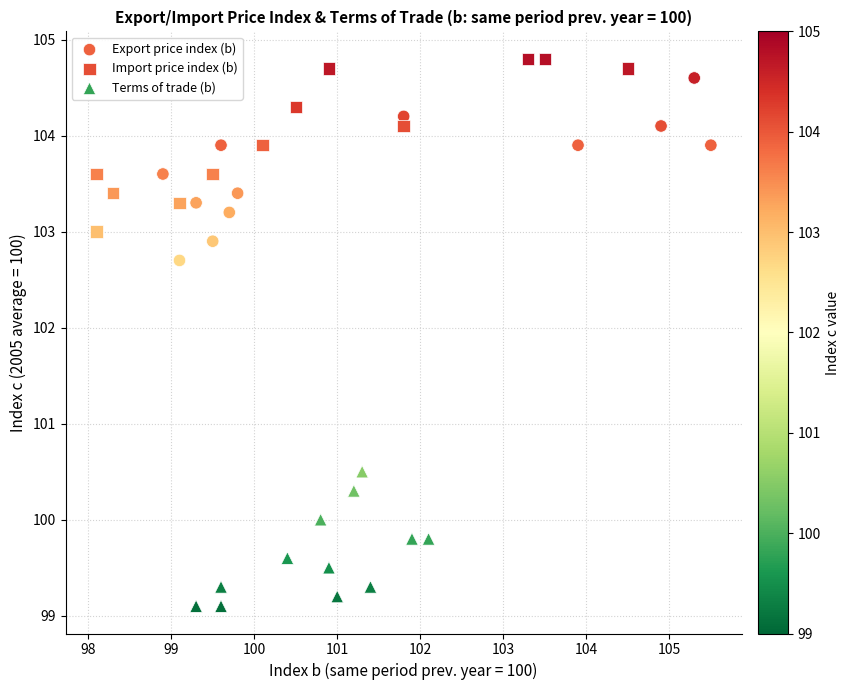

Which series contains the lowest Y value?

Terms of trade (b)